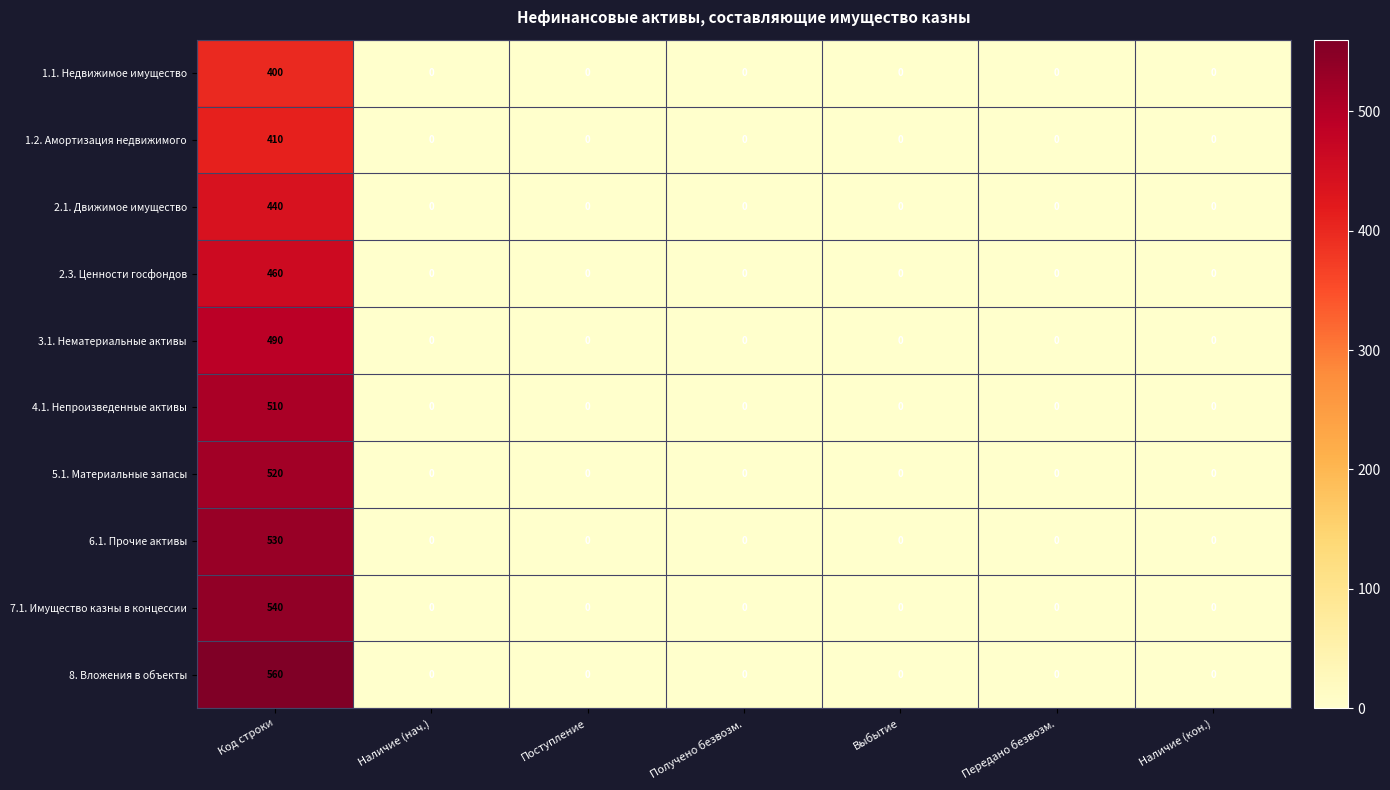

Which series has the largest total across all categories?

8. Вложения в объекты